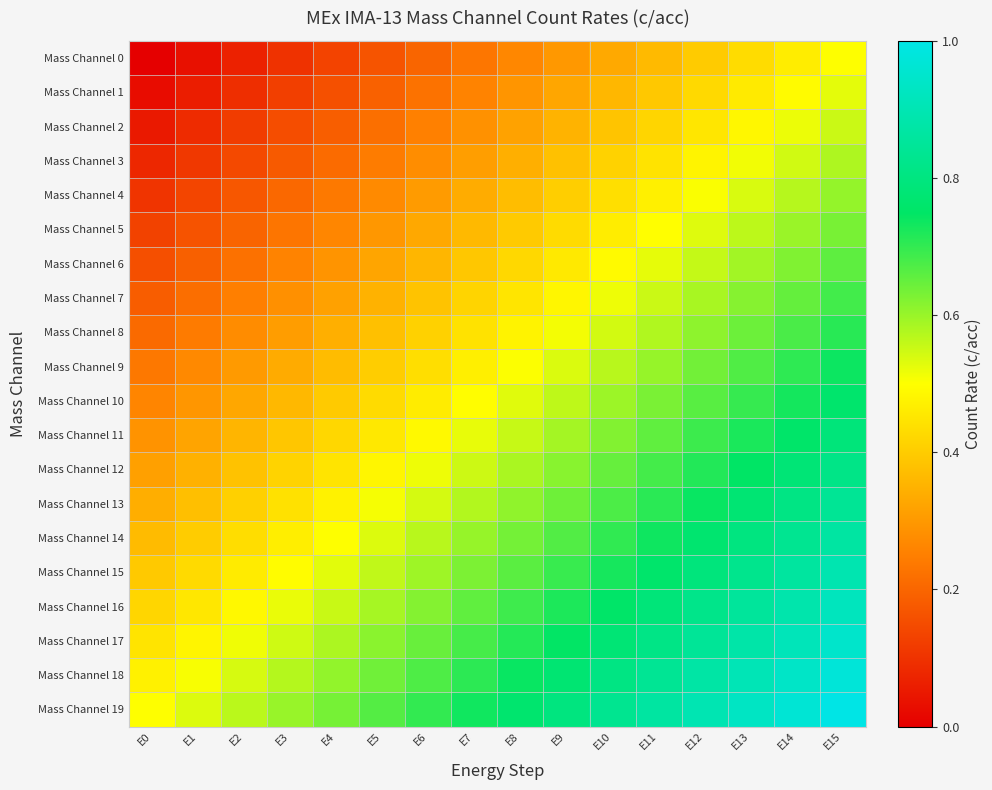

Which category has the lowest value across all series?

E0